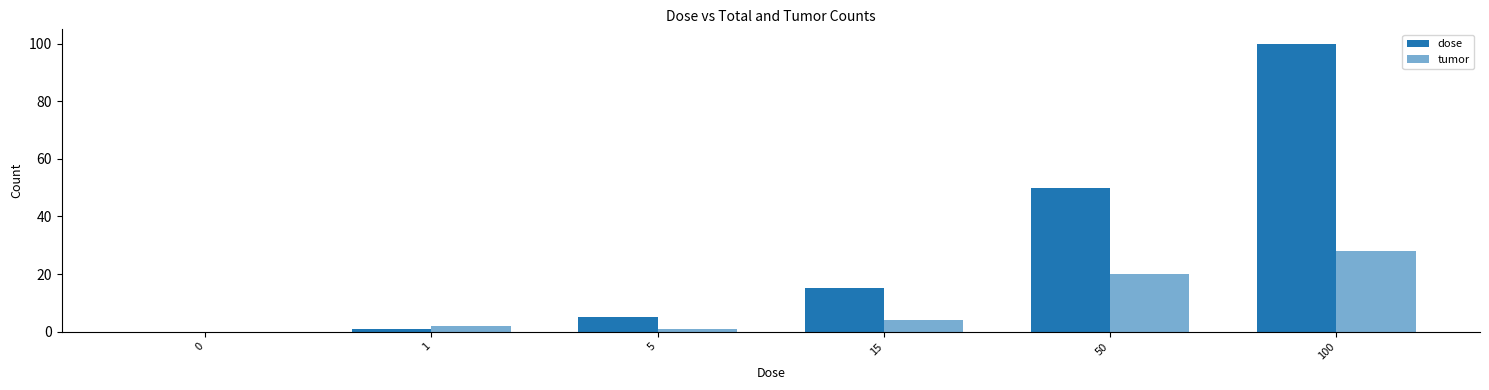

How many groups of bars are there?

6